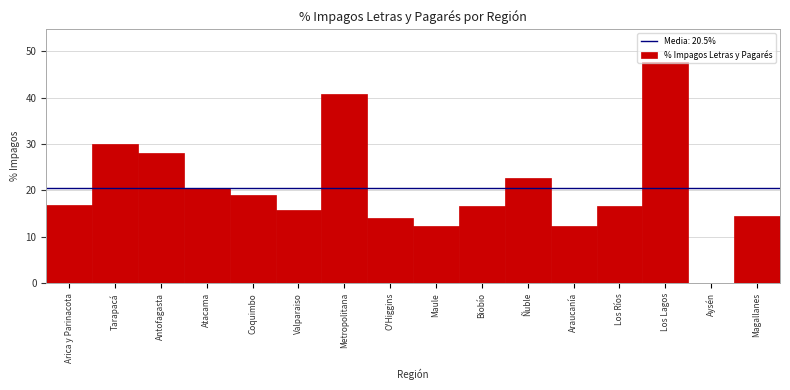

What is the approximate value at O'Higgins?

14.0